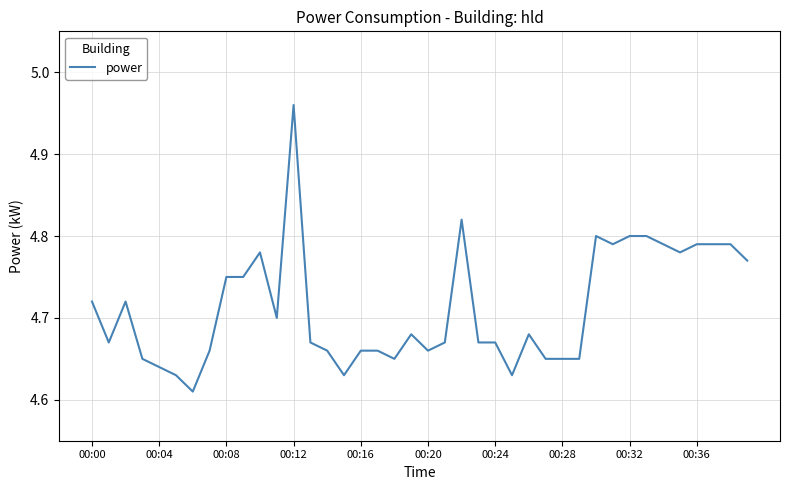

Is this an area chart (filled region under the line)?

No